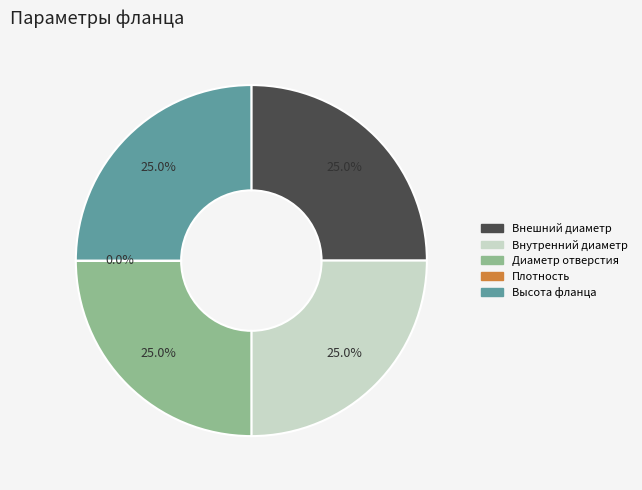

What portion of the pie excludes Диаметр отверстия?

75.0%